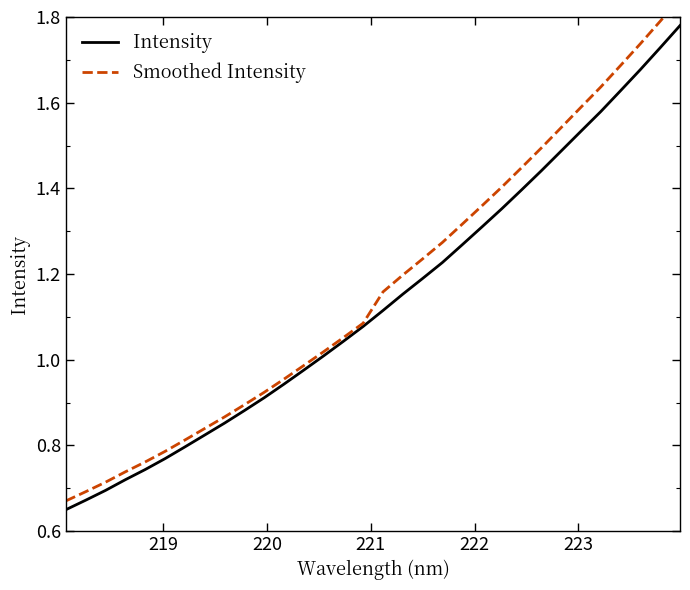

True or false: Intensity and Smoothed Intensity cross at least once.

False